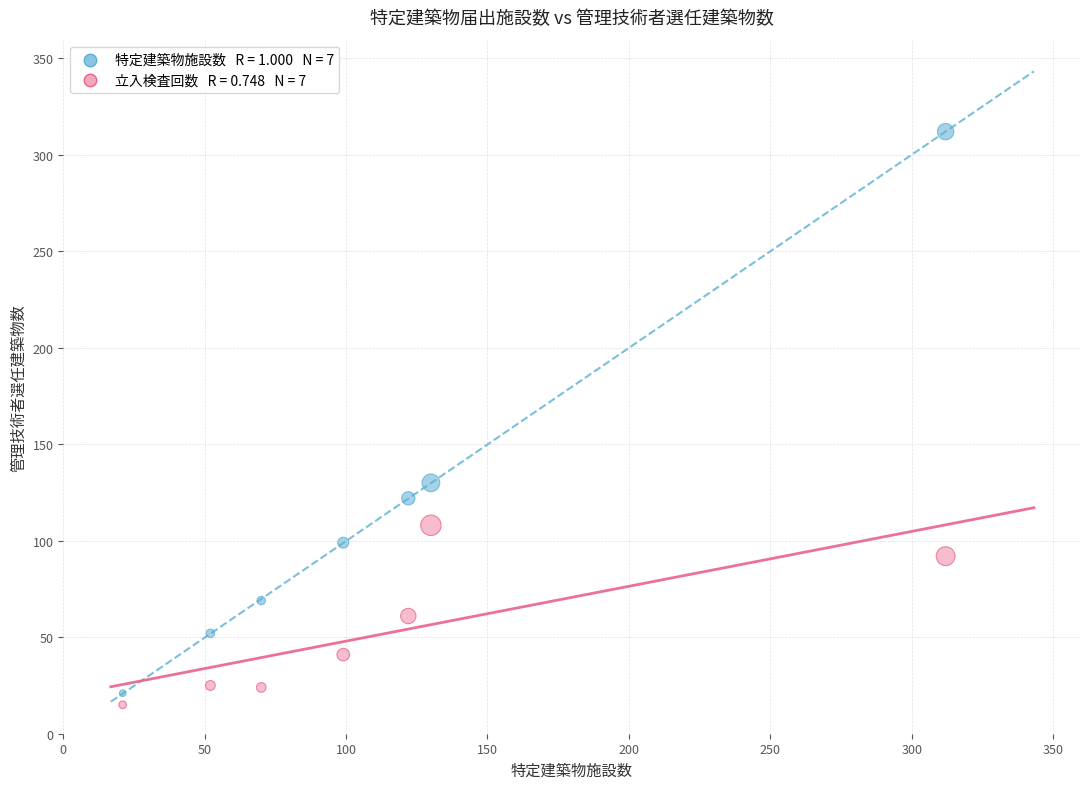

Across all series, what Y value is closest to 163?

130